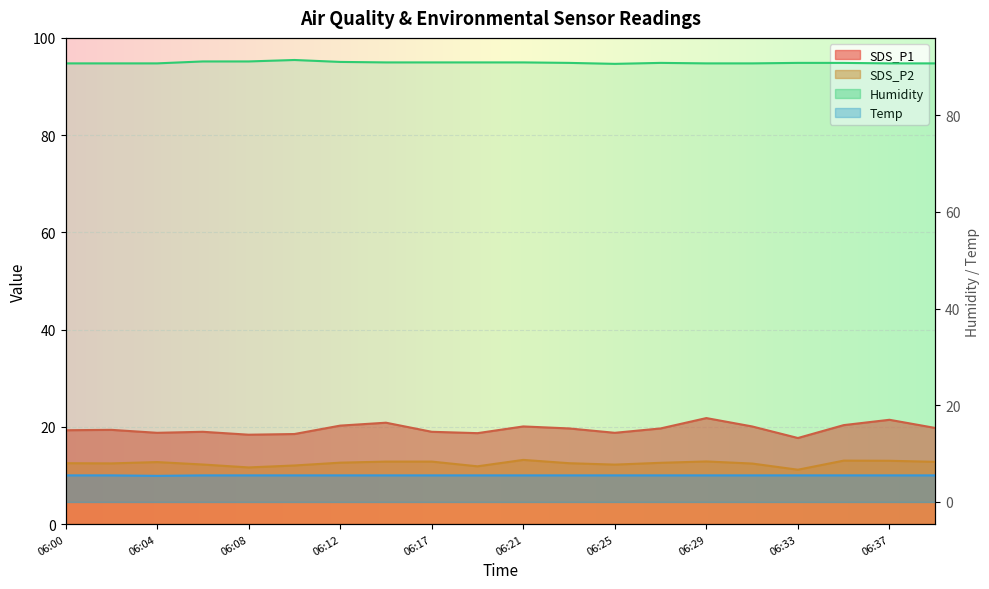

True or false: SDS_P1 has a value of 20.9 at 06:14.

True